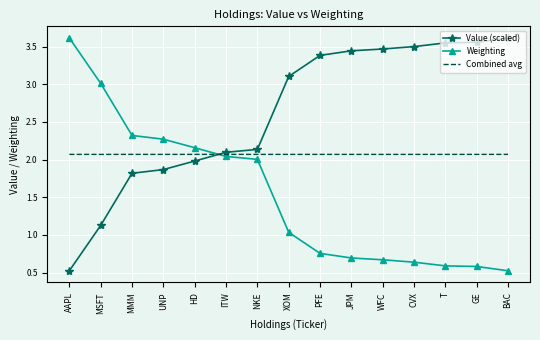

What is the sum of all Weighting values?

22.9